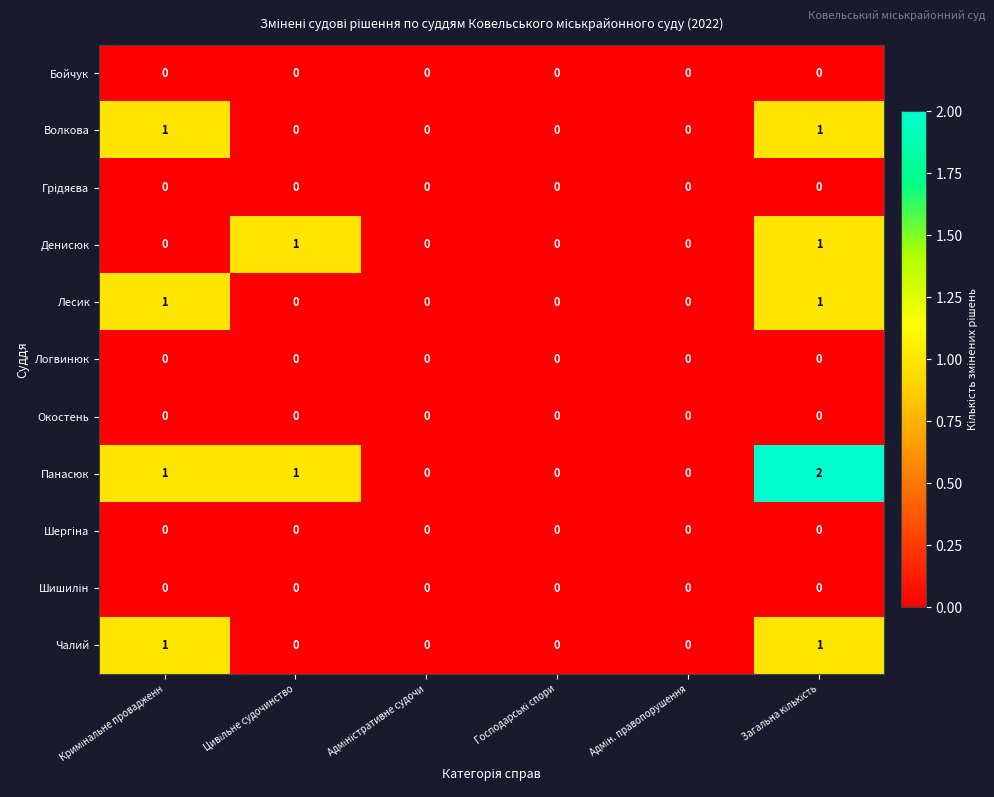

Which series has the largest total across all categories?

Панасюк